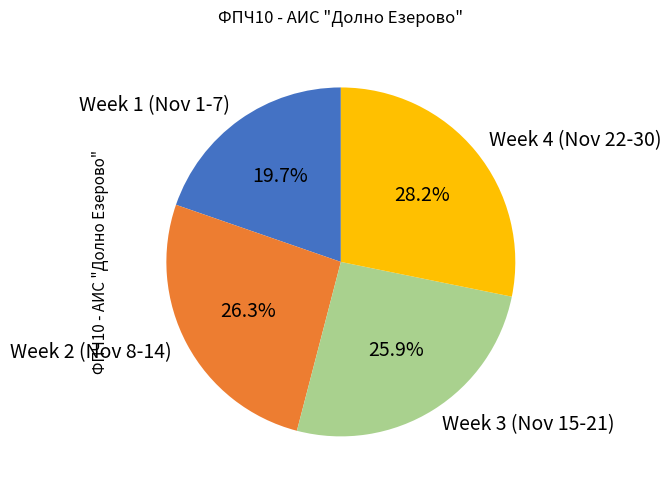

Which has a higher value, Week 4 (Nov 22-30) or Week 2 (Nov 8-14)?

Week 4 (Nov 22-30)